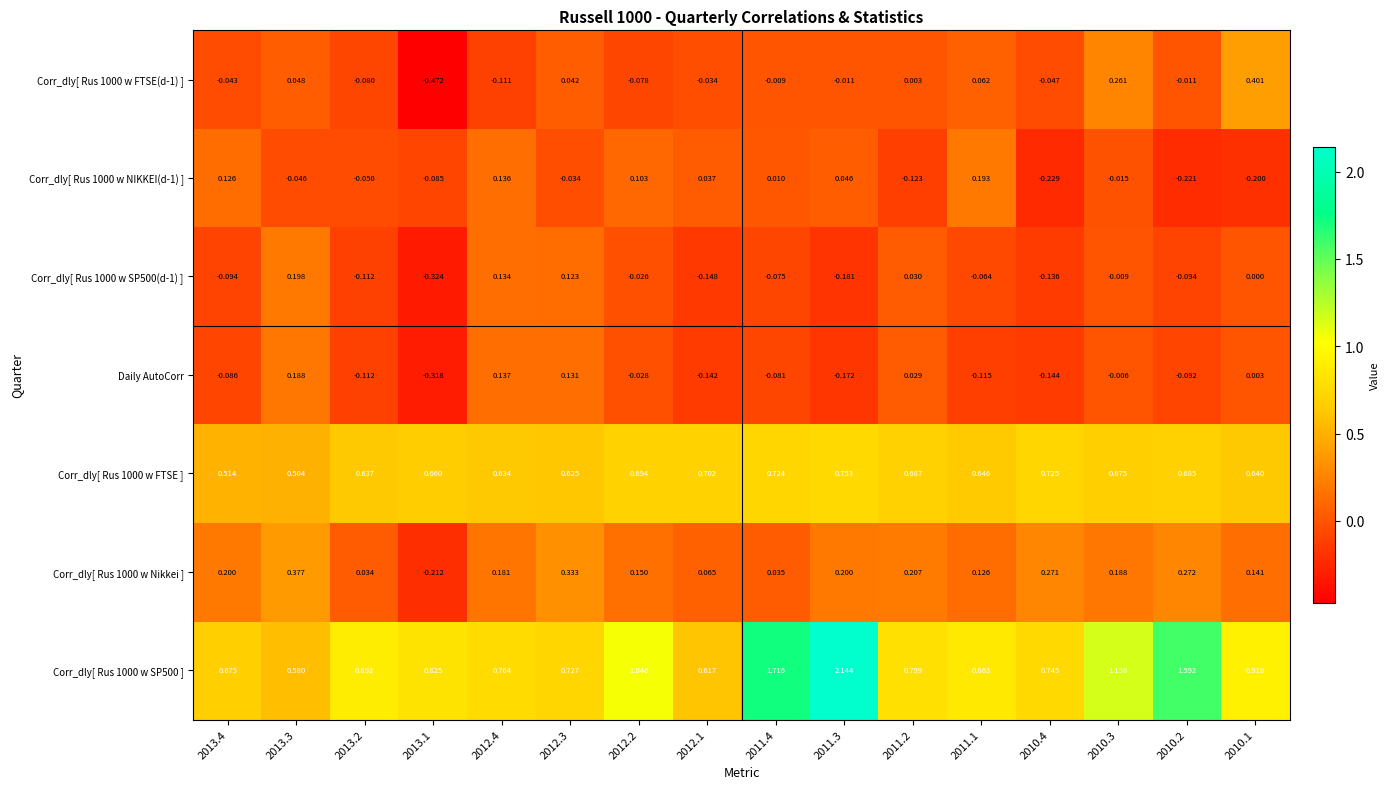

Is the value of Corr_dly[ Rus 1000 w SP500(d-1) ] at 2011.2 greater than the value of Corr_dly[ Rus 1000 w FTSE(d-1) ] at 2011.2?

Yes